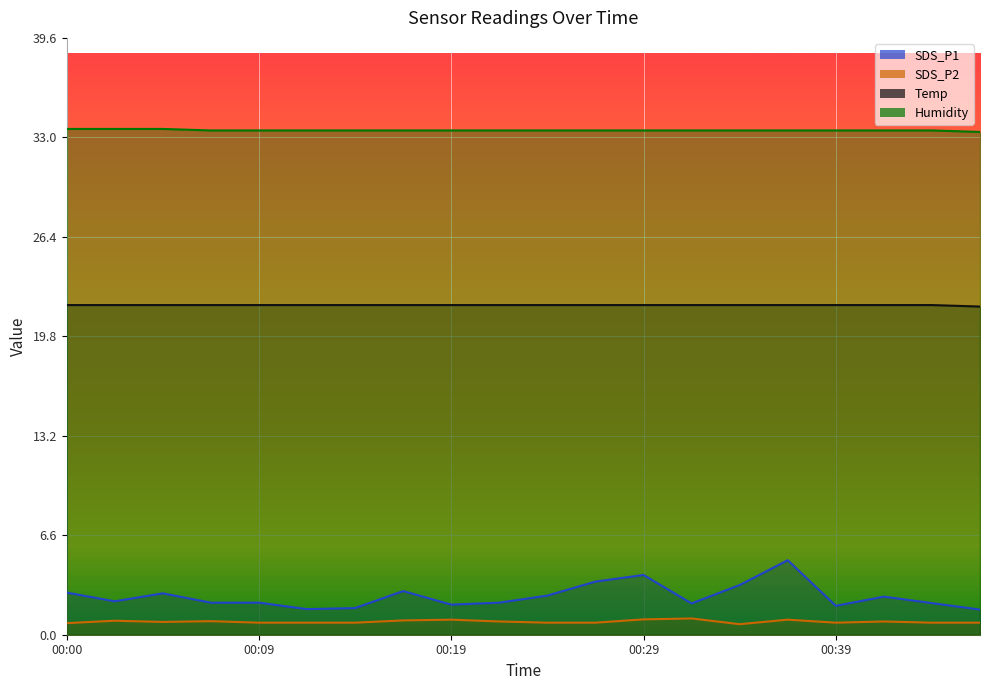

What is the total value across all series at 00:09?

58.3